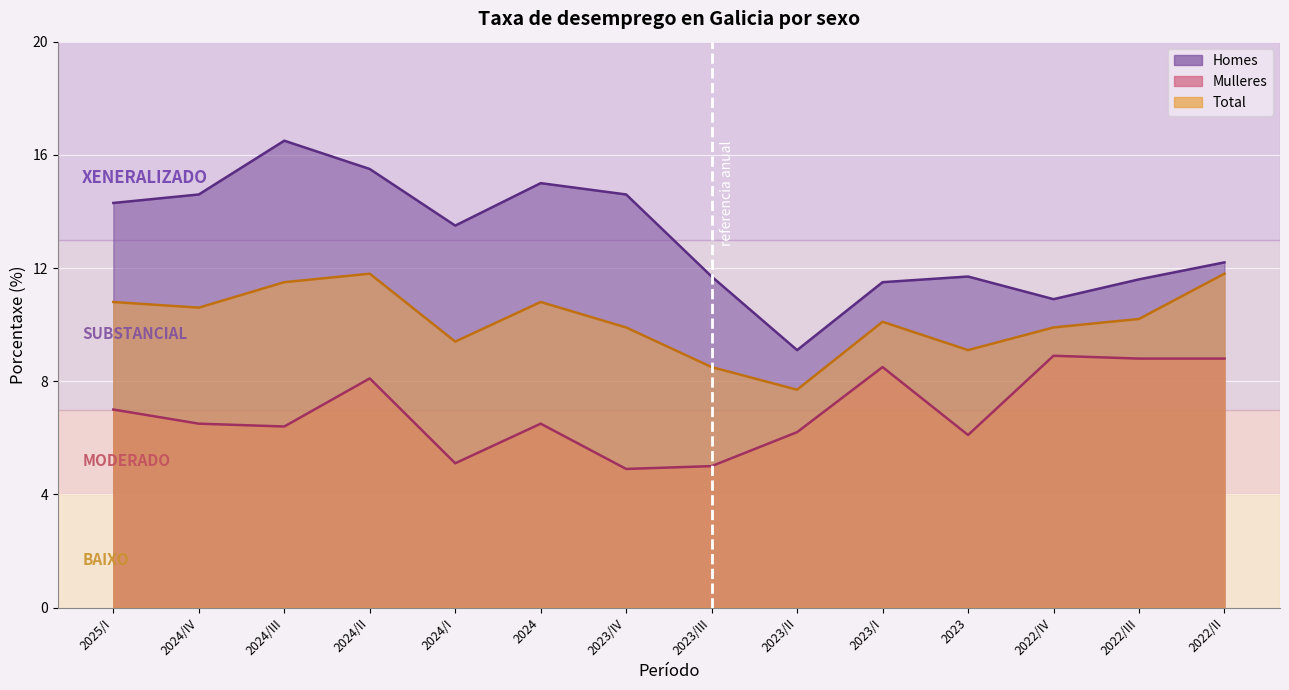

How many data points in Total are less than 10?

6